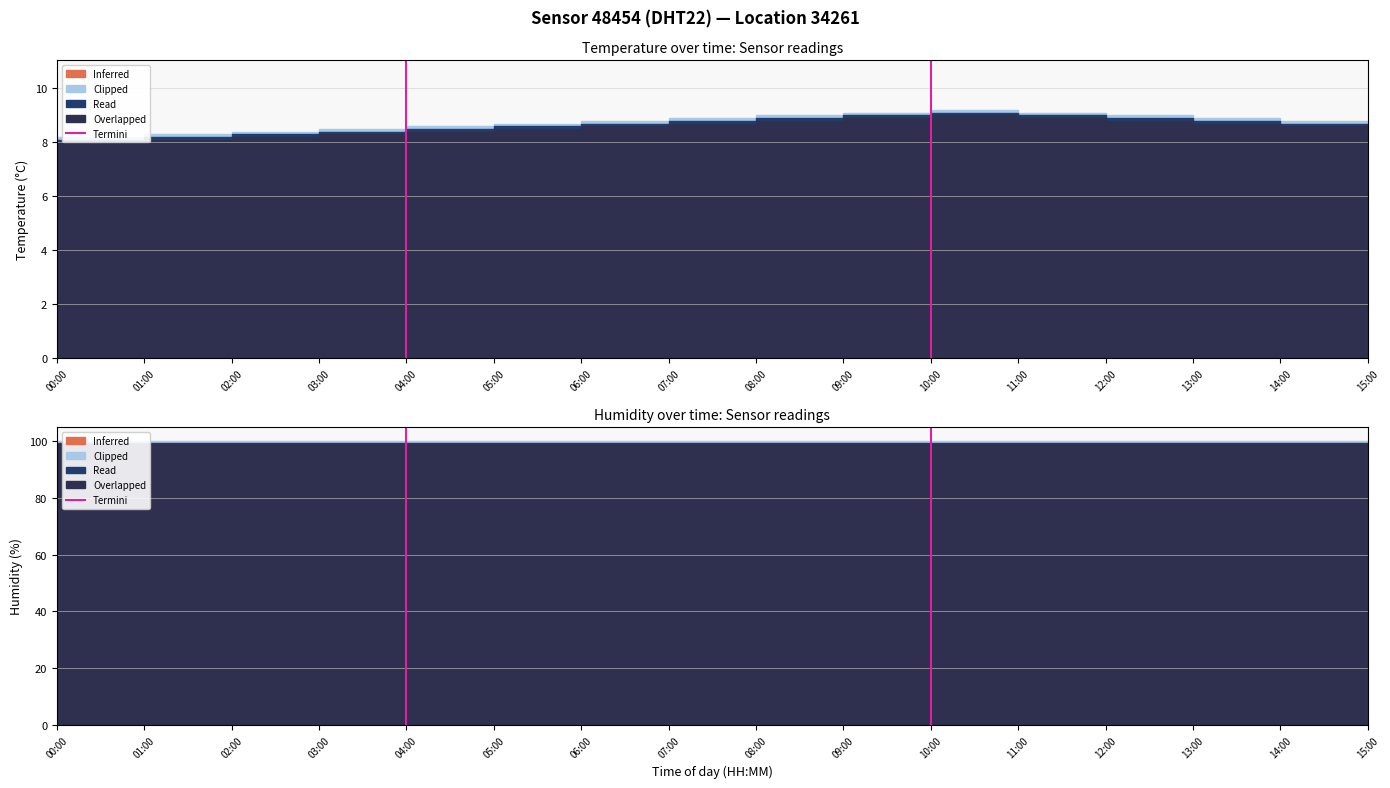

What is the difference between the maximum and minimum values?

1